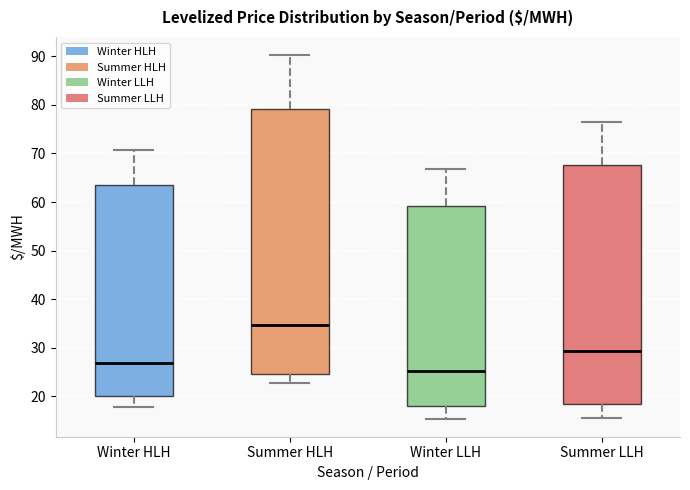

Reading left to right, transcribe this box plot: for each box, give where its median line is, the range the box spans, and where its two whiskers end, as read against the y-axis. The values are not printed on the chart, so give them approximately, as read against the axis.

Winter HLH: median 27, box 20 to 64, whiskers 18 to 71
Summer HLH: median 35, box 25 to 79, whiskers 23 to 90
Winter LLH: median 25, box 18 to 59, whiskers 15 to 67
Summer LLH: median 29, box 18 to 68, whiskers 15 to 77